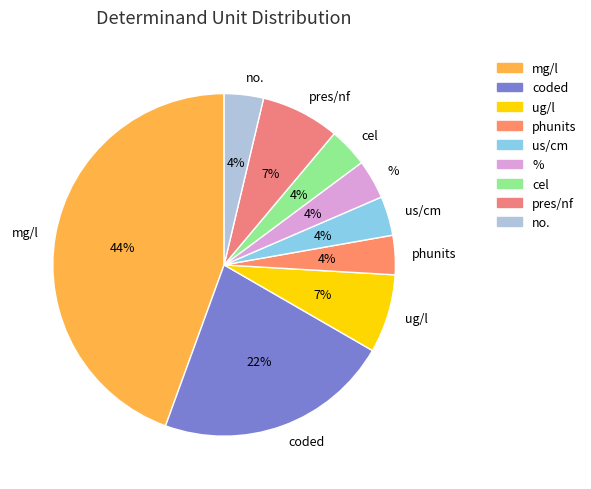

Which category has the biggest portion of the pie?

mg/l